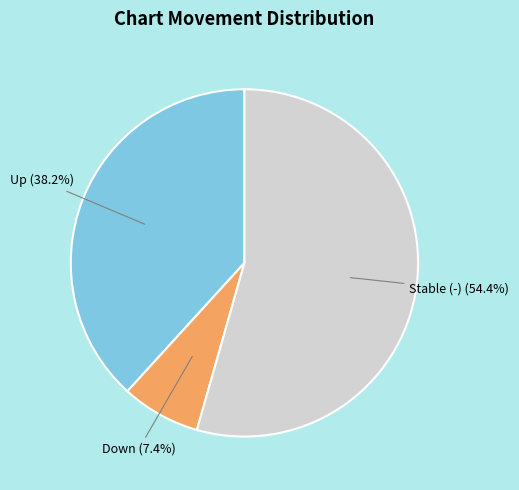

What is the smallest slice in the pie chart?

Down